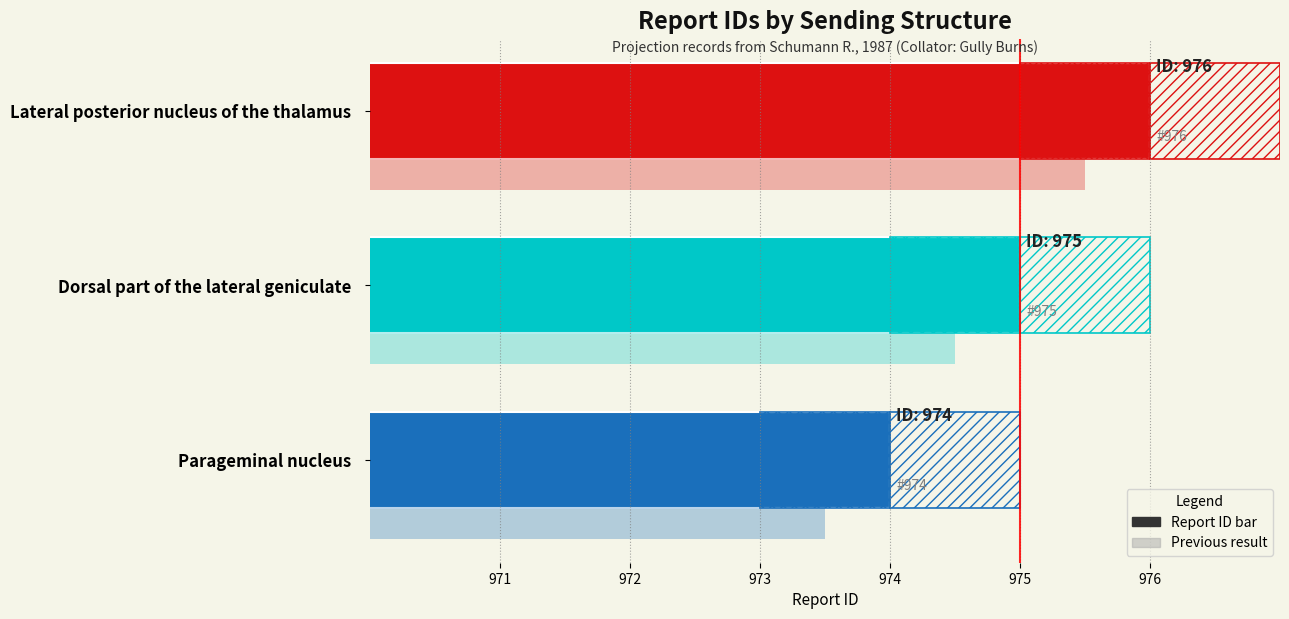

What is the minimum value shown in the chart?

974